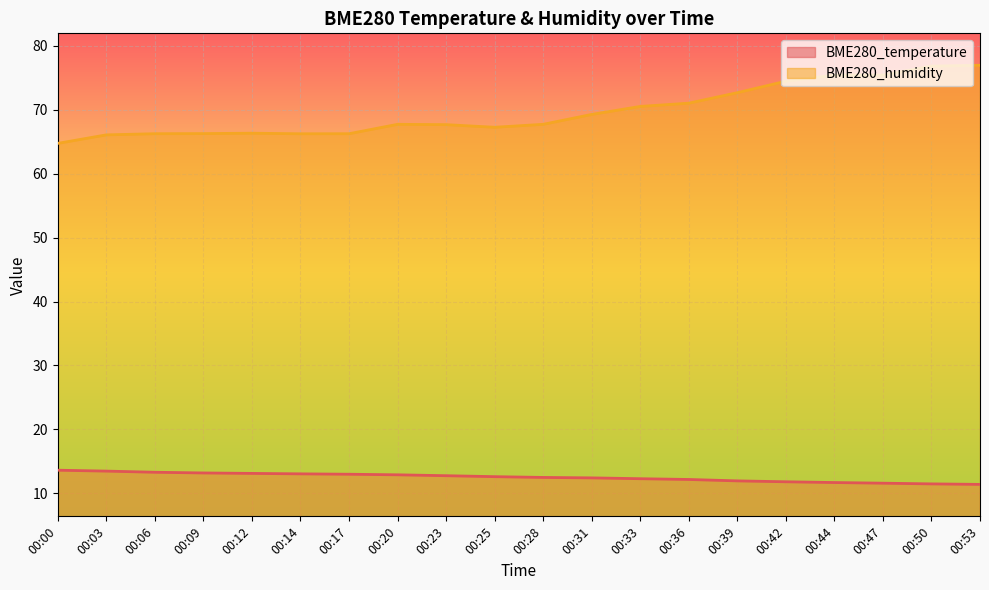

How many lines are shown in the chart?

2